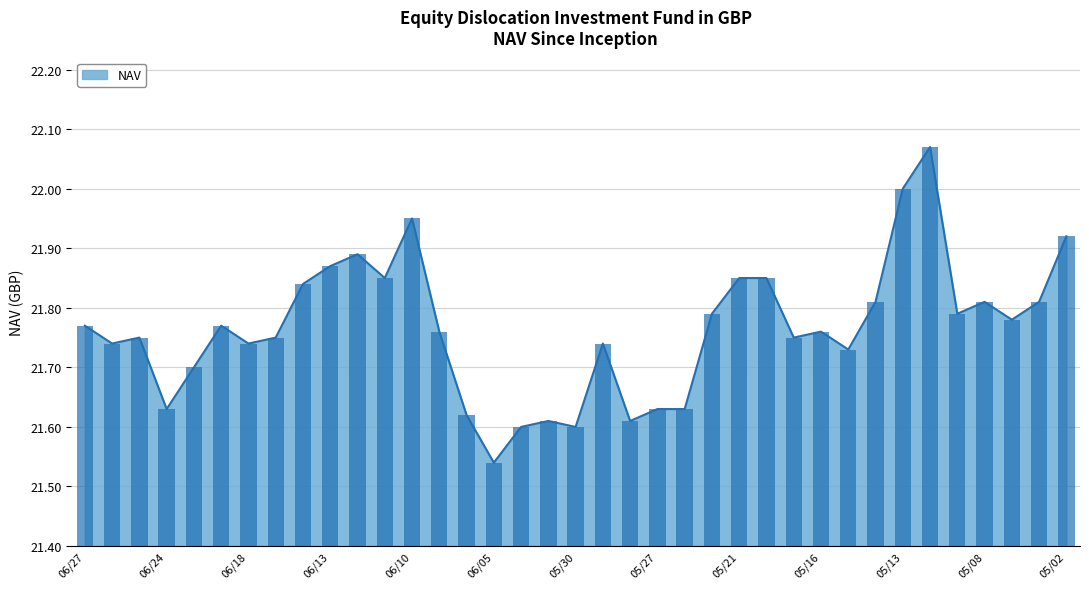

Between 05/30 and 05/15, which is larger?

05/15